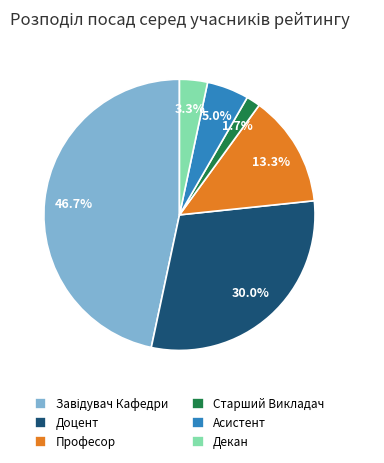

To the nearest percent, what is the difference between the largest and smallest slice percentages?

45%